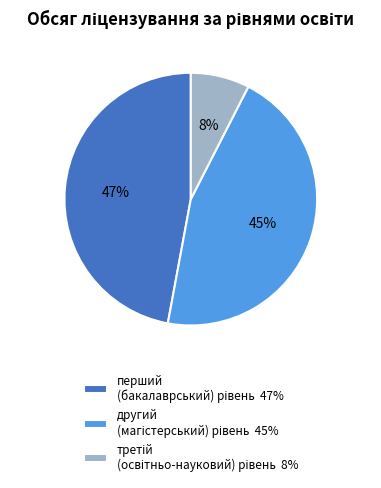

How many slices are in this pie chart?

3